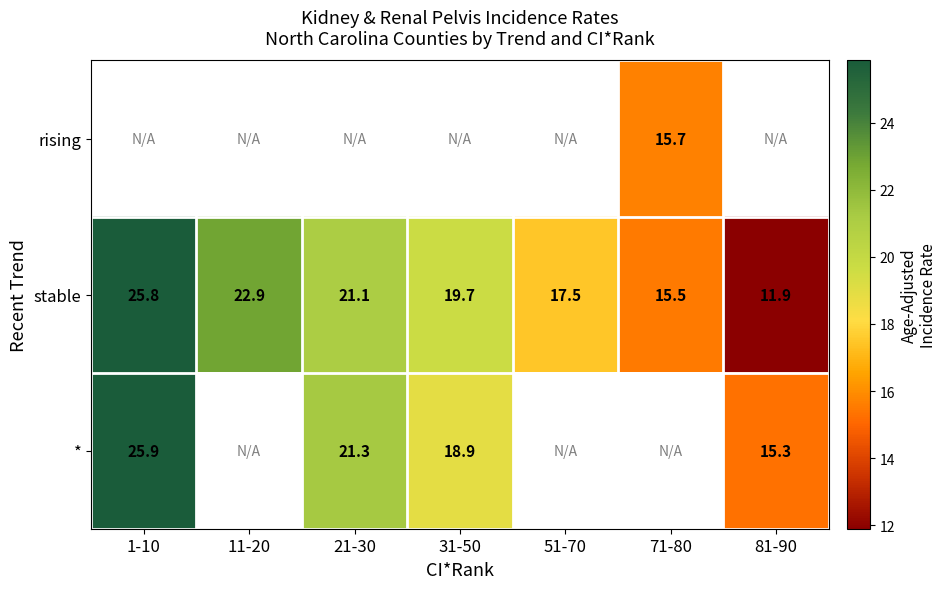

True or false: stable has a value of 11.9 at 81-90.

True